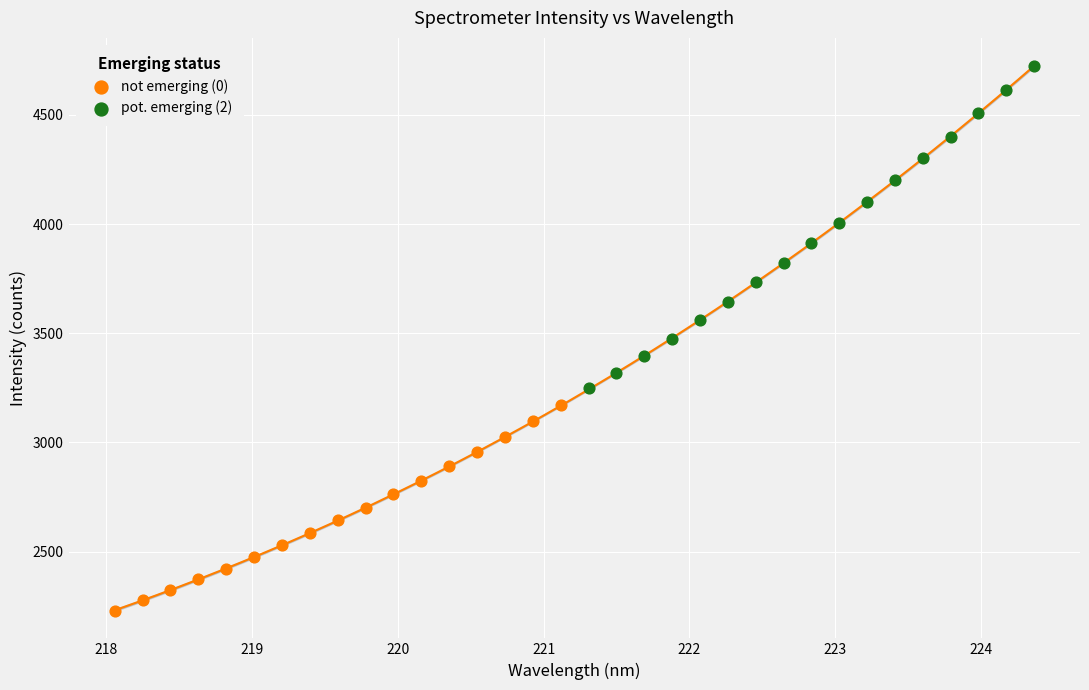

Which series reaches the maximum Y coordinate?

pot. emerging (2)